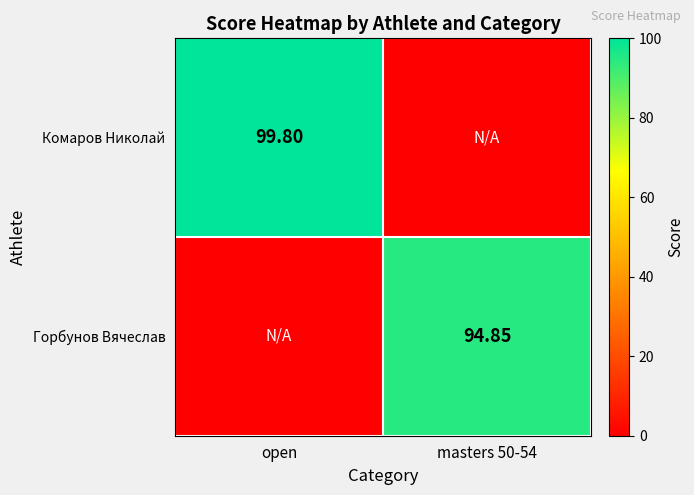

Is the value of Горбунов Вячеслав at masters 50-54 greater than the value of Комаров Николай at open?

No